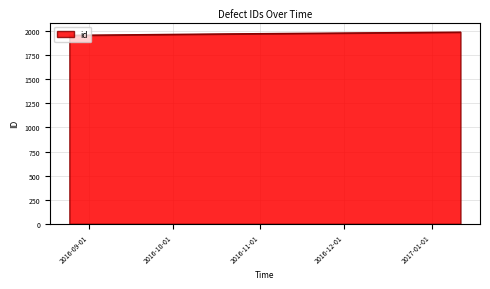

What is the sum of all values?

5919